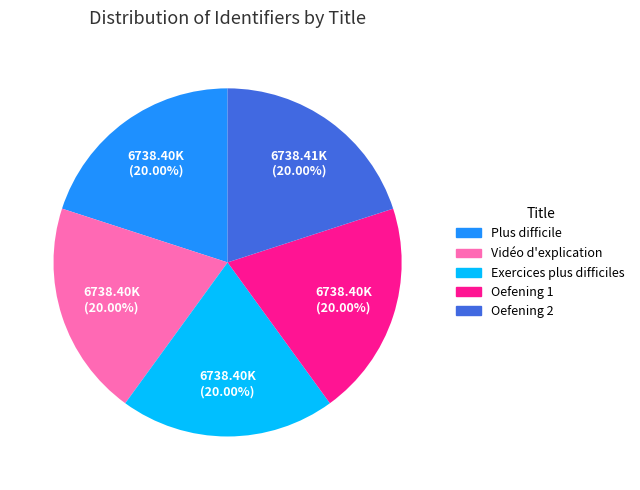

How many slices are in this pie chart?

5